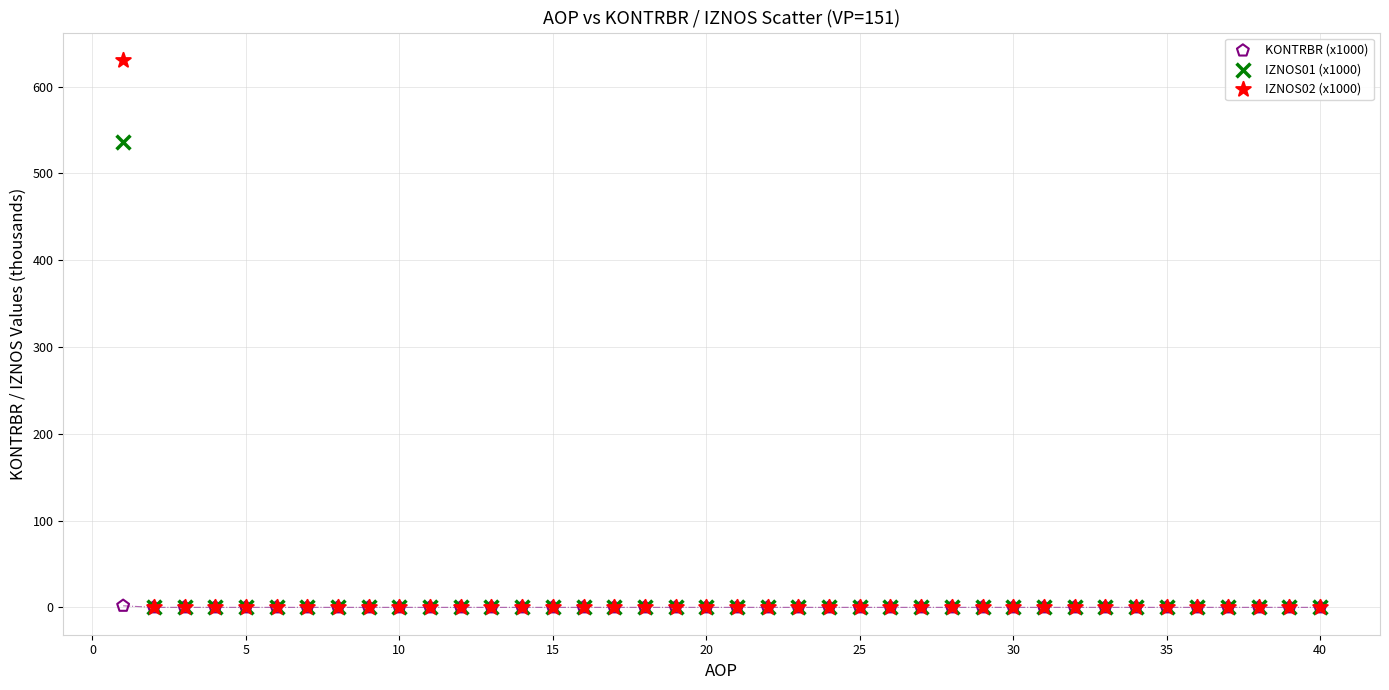

Which series reaches the maximum Y coordinate?

IZNOS02 (x1000)